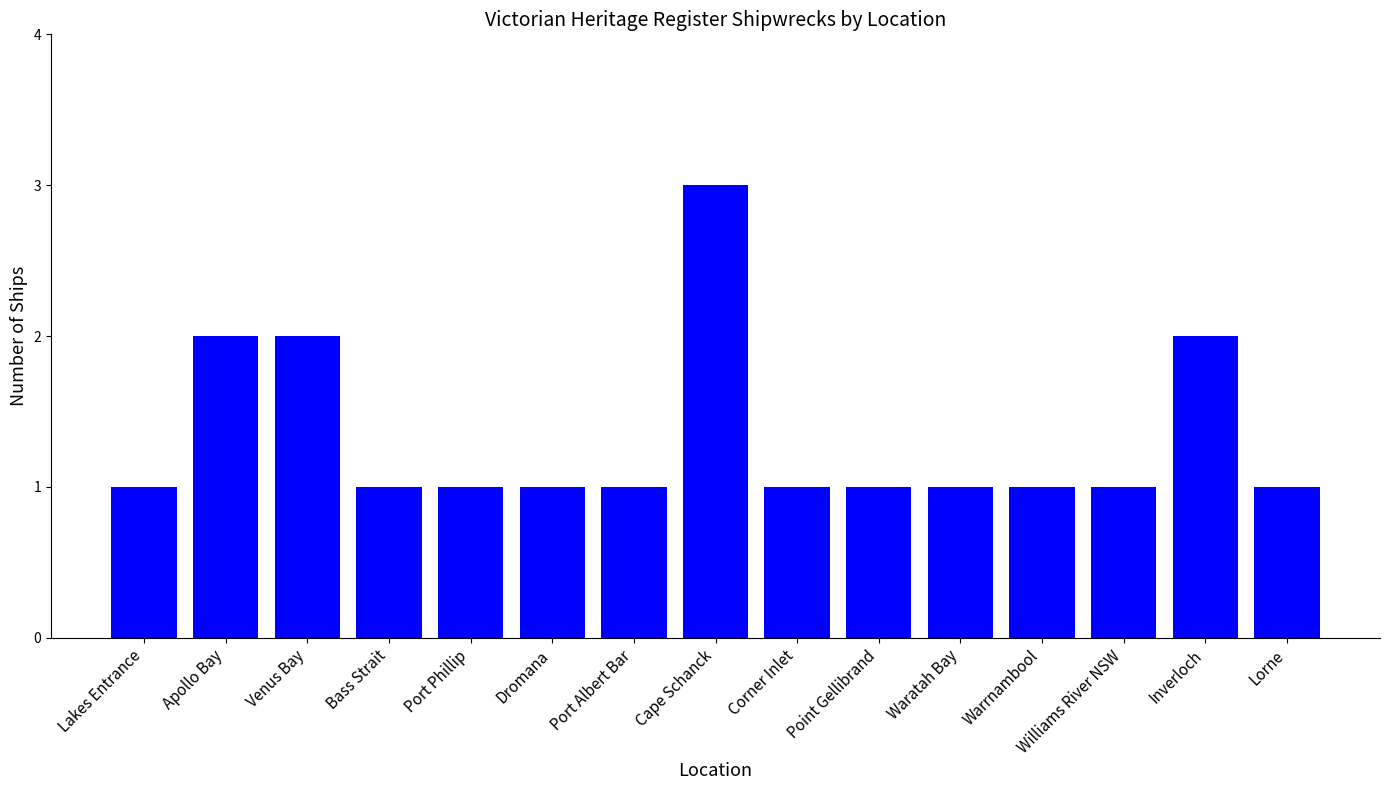

What is the label of the 12th bar from the left?

Warrnambool